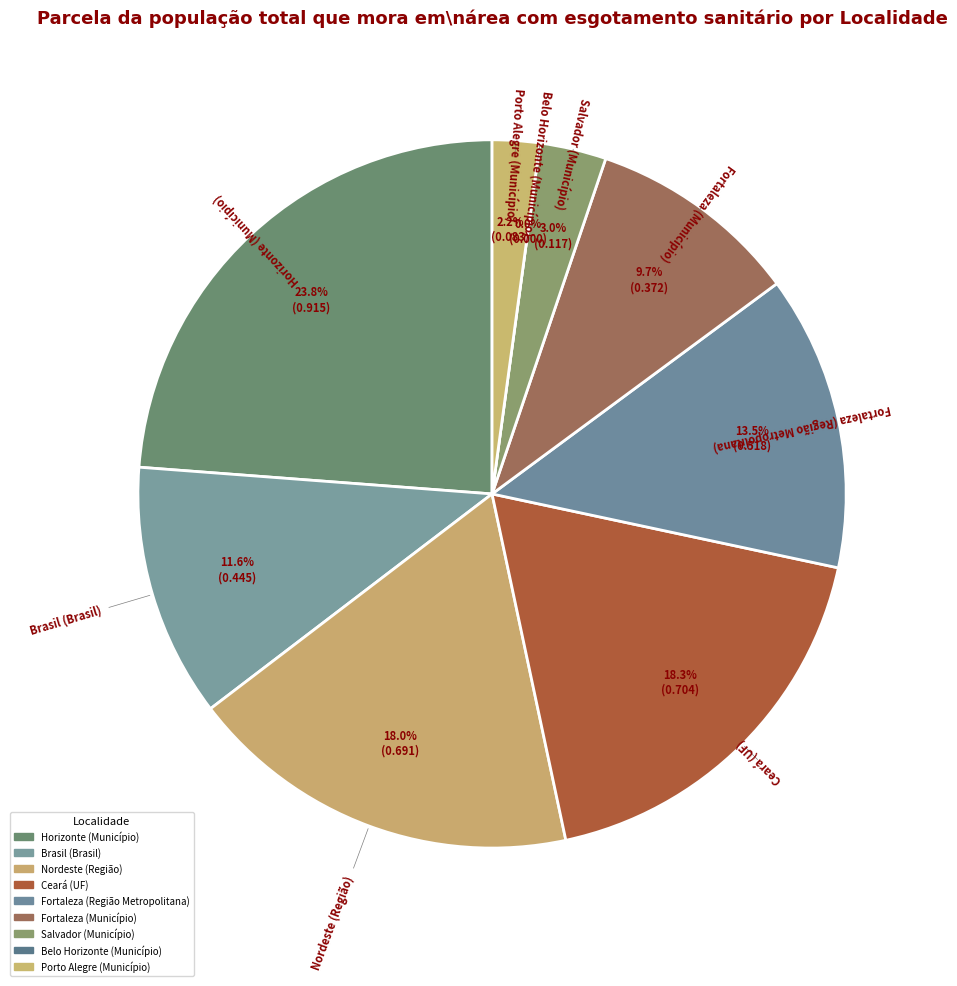

Between Nordeste (Região) and Porto Alegre (Município), which is larger?

Nordeste (Região)